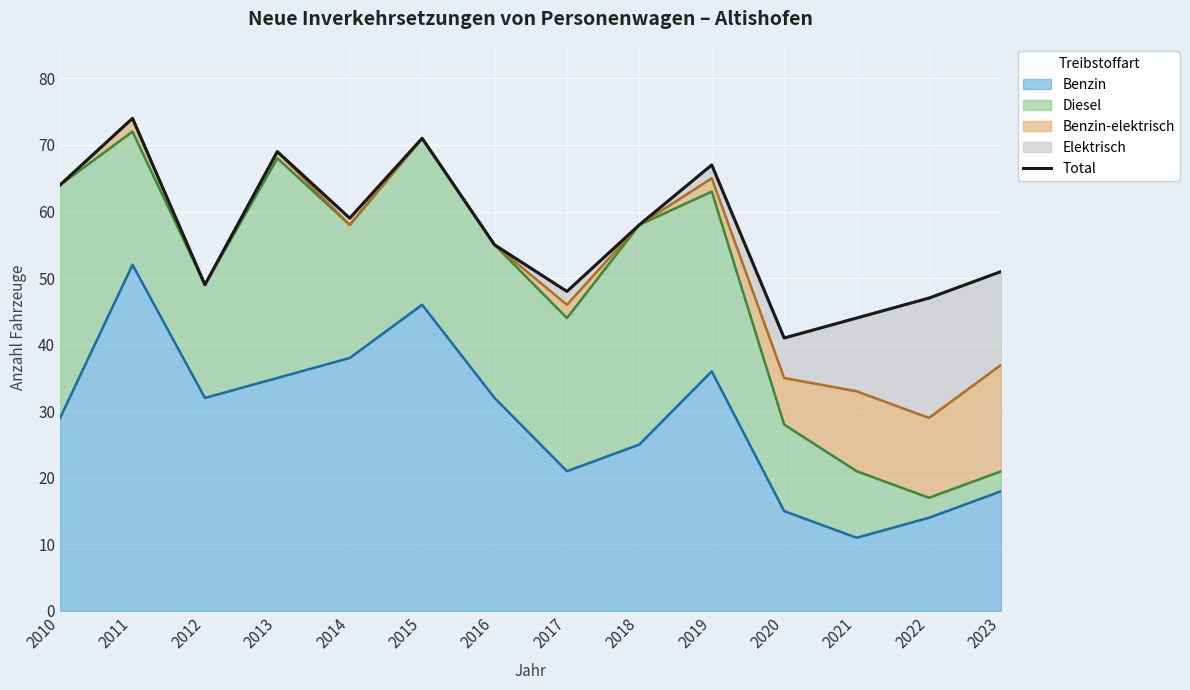

List the labels in order of value, largest first.

2011, 2015, 2013, 2019, 2010, 2014, 2018, 2016, 2023, 2012, 2017, 2022, 2021, 2020